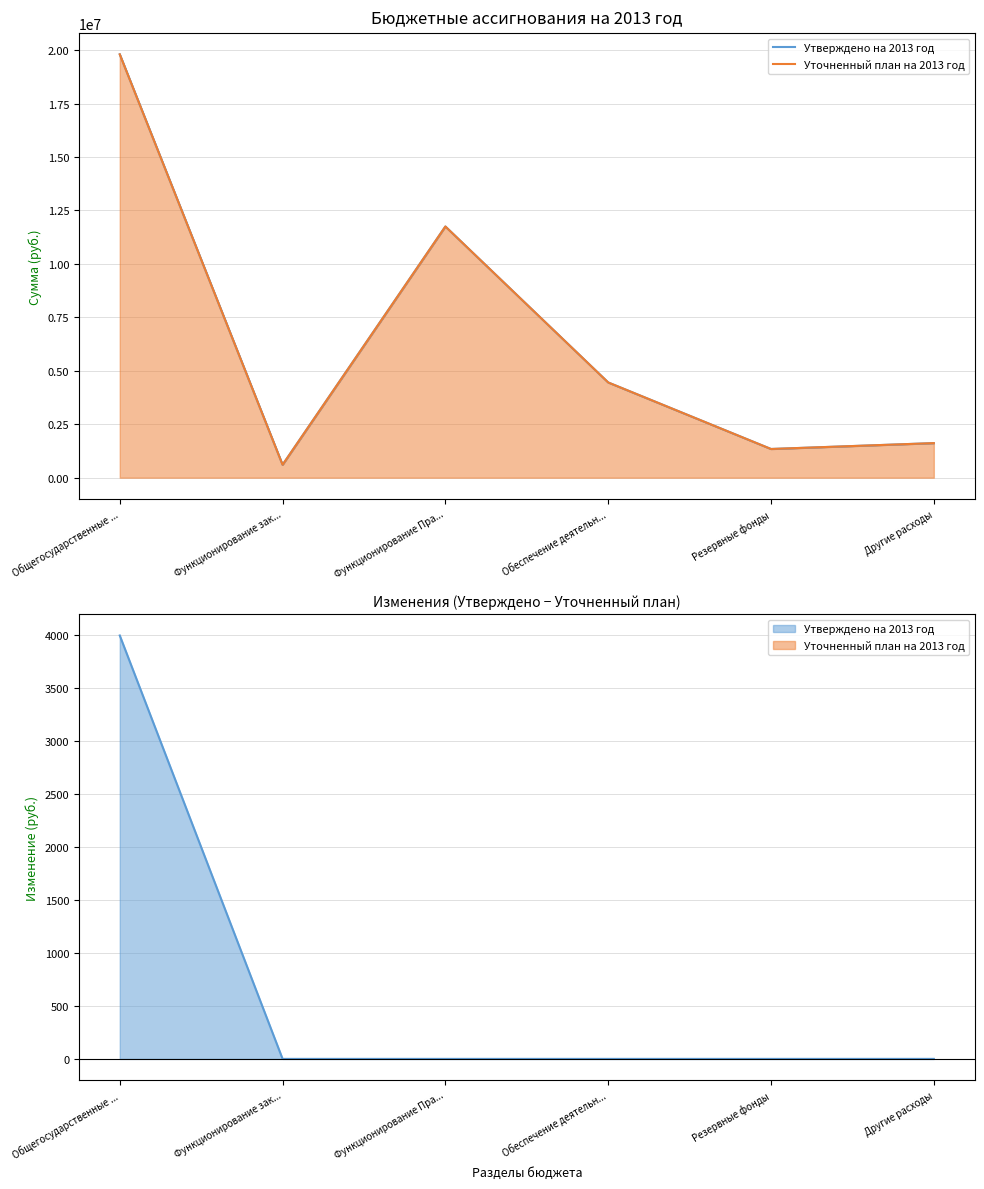

What is the greatest value displayed?

19808300